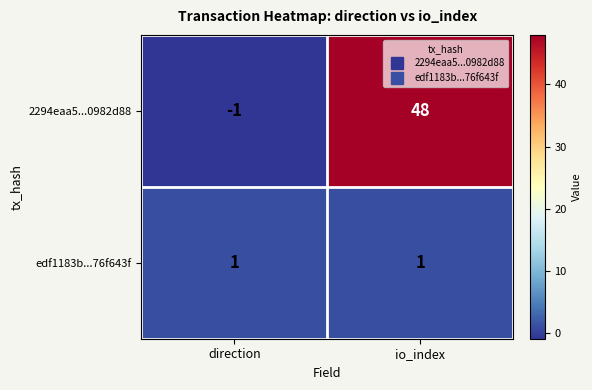

Between direction and io_index, which series saw the biggest shift?

2294eaa5...0982d88